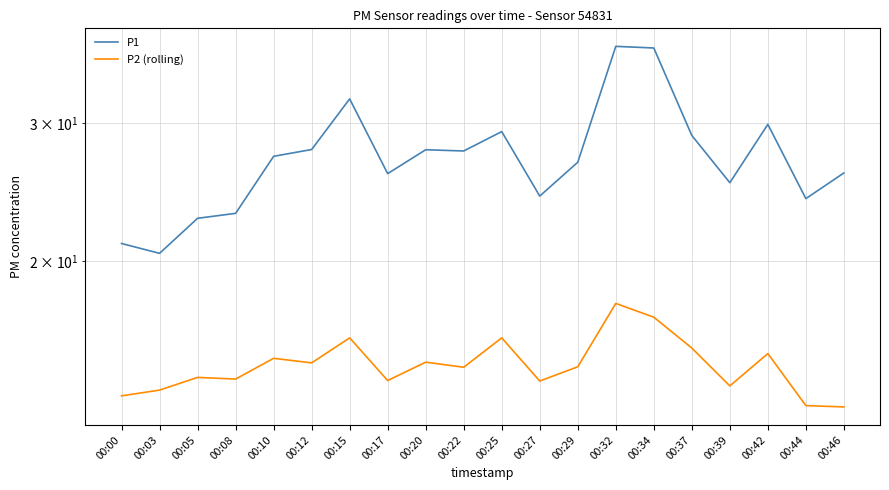

Where is the first local maximum for P2 (rolling)?

00:05